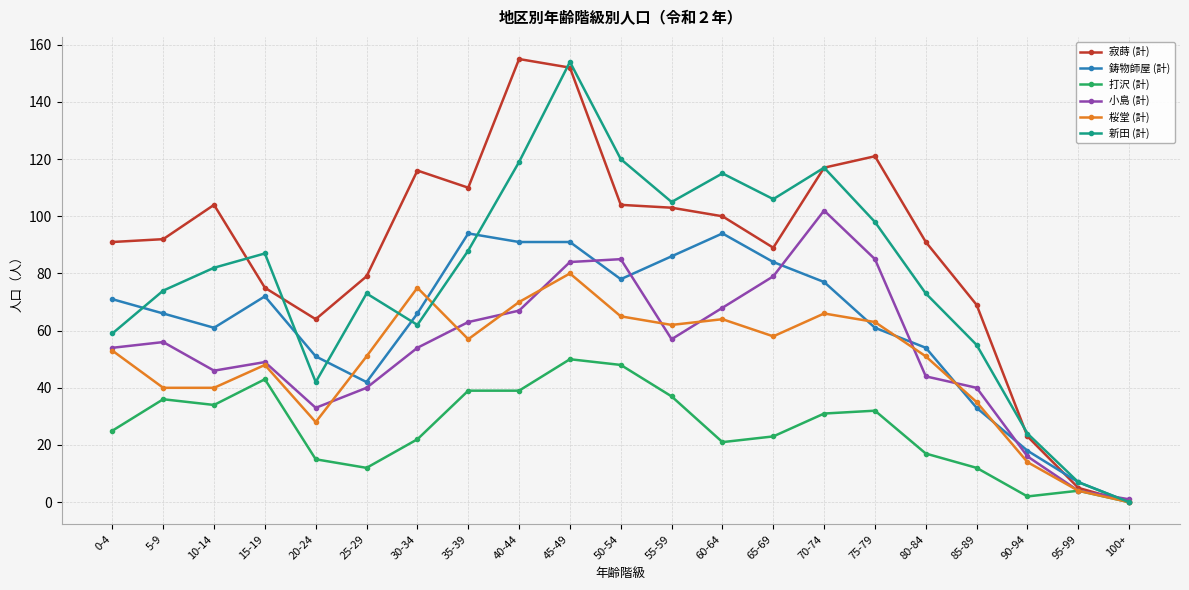

Is it true that 寂蒔 (計) equals 69 at 85-89?

True